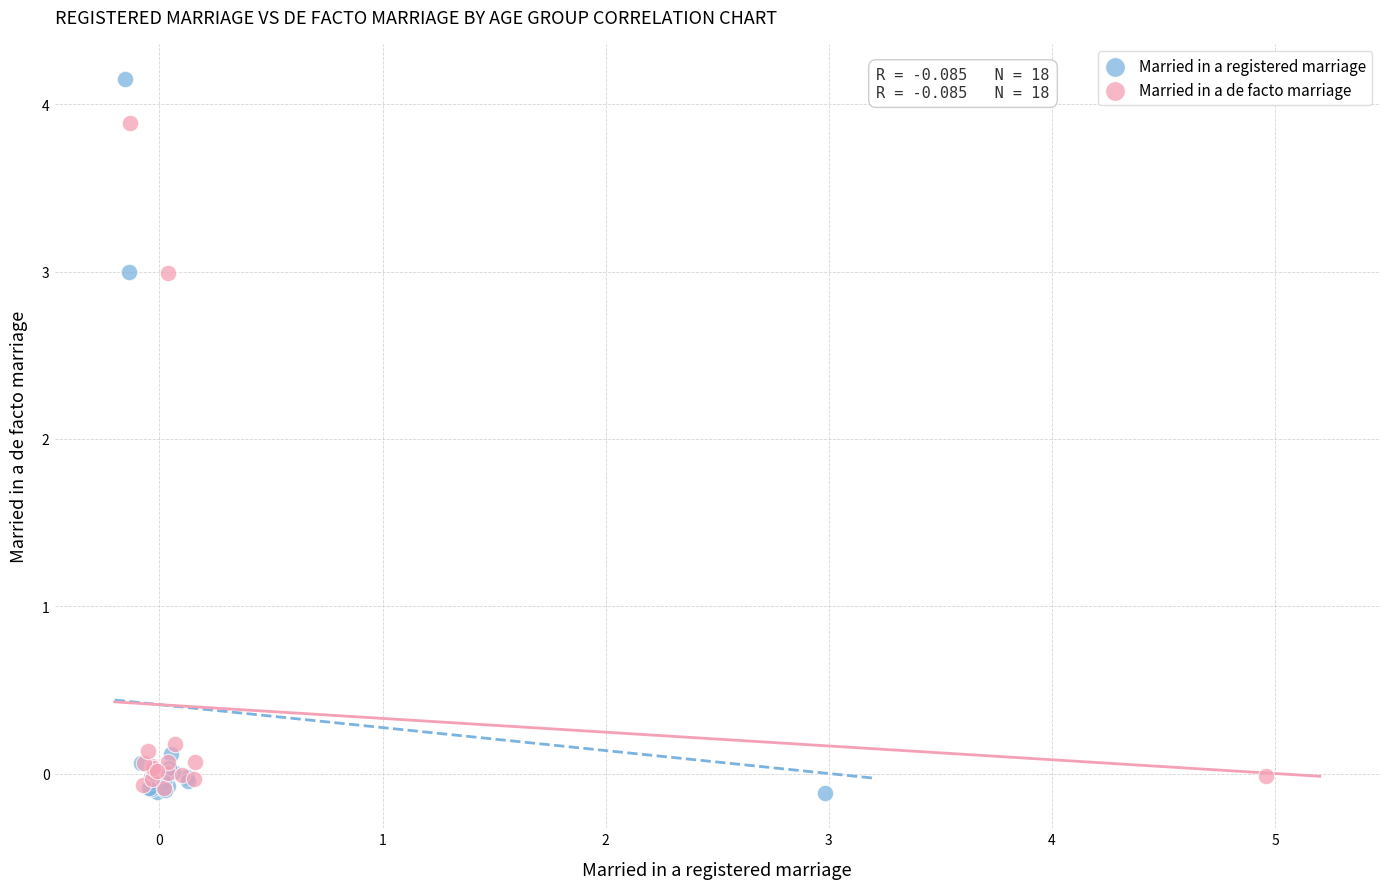

What are all the series names shown in the legend?

Married in a registered marriage, Married in a de facto marriage